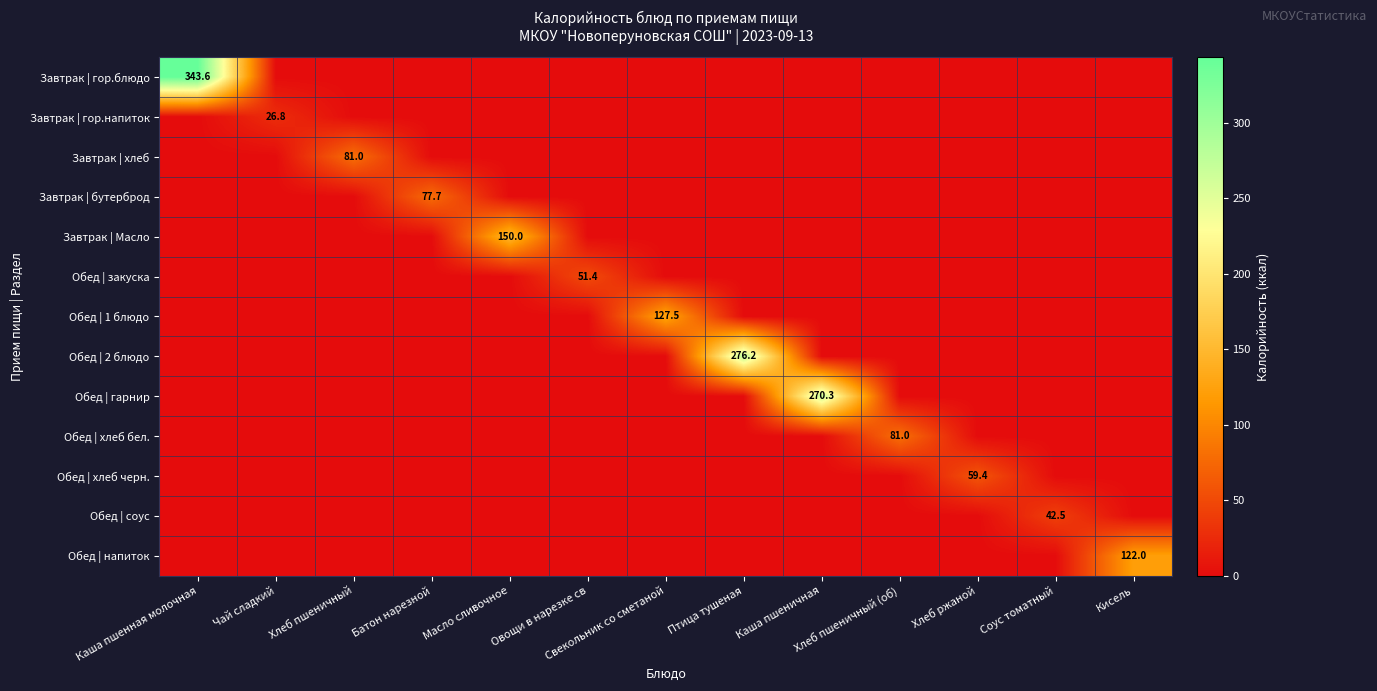

Rank the series at Масло сливочное from lowest to highest value.

Завтрак | гор.блюдо, Завтрак | гор.напиток, Завтрак | хлеб, Завтрак | бутерброд, Обед | закуска, Обед | 1 блюдо, Обед | 2 блюдо, Обед | гарнир, Обед | хлеб бел., Обед | хлеб черн., Обед | соус, Обед | напиток, Завтрак | Масло